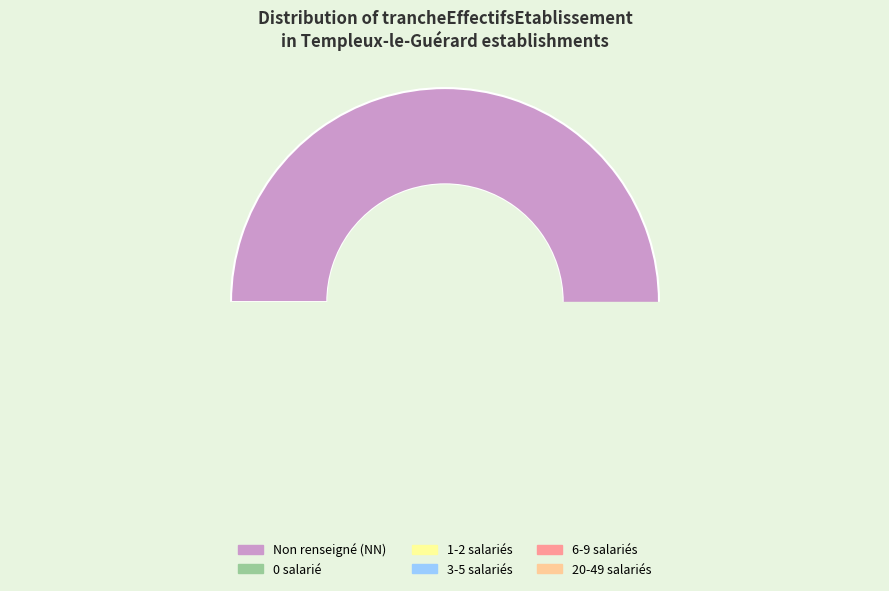

What is the change in value from NN to 02?

-25